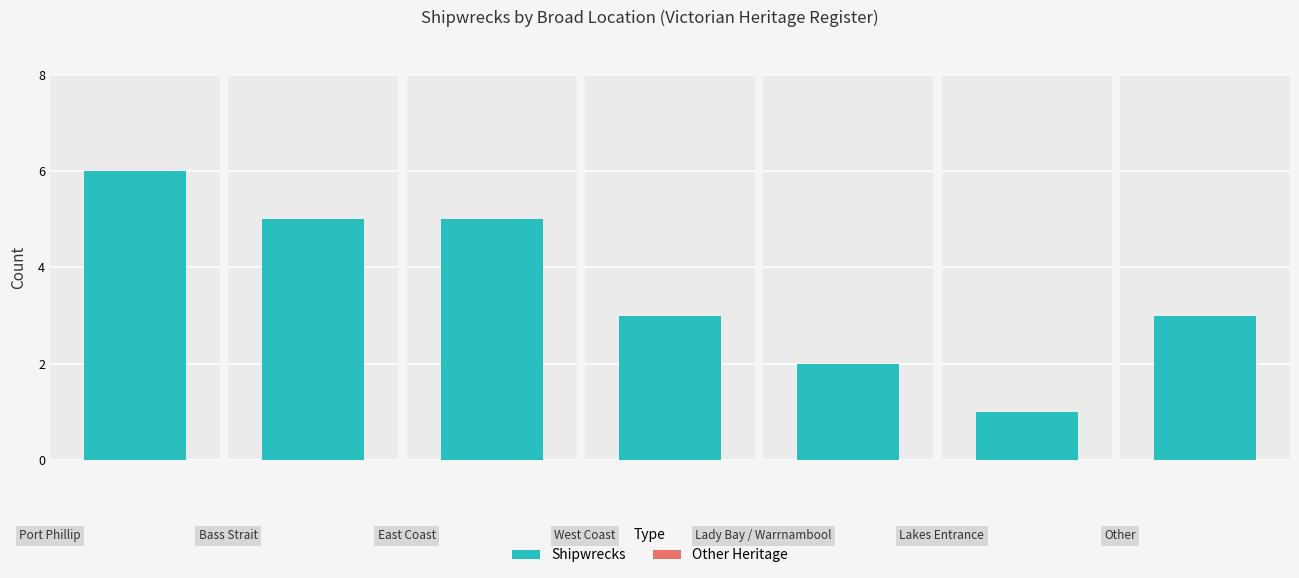

What is the greatest value displayed?

6